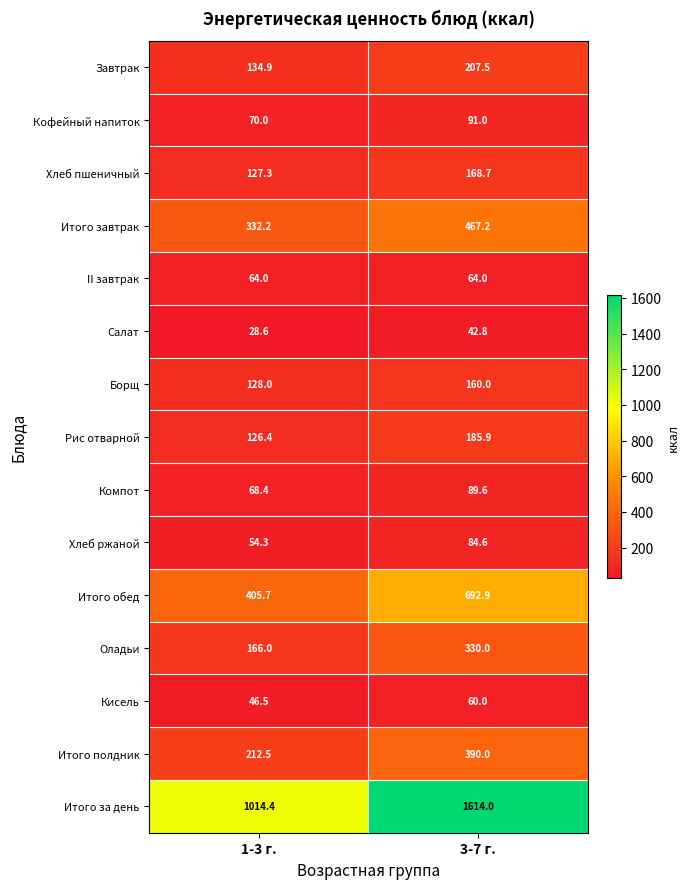

Reading right to left, what are all the values shown in this chart?

Завтрак: 207.5	134.9
Кофейный напиток: 91.0	70.0
Хлеб пшеничный: 168.7	127.3
Итого завтрак: 467.2	332.2
II завтрак: 64.0	64.0
Салат: 42.8	28.6
Борщ: 160.0	128.0
Рис отварной: 185.9	126.4
Компот: 89.6	68.4
Хлеб ржаной: 84.6	54.3
Итого обед: 692.9	405.7
Оладьи: 330.0	166.0
Кисель: 60.0	46.5
Итого полдник: 390.0	212.5
Итого за день: 1614.0	1014.4